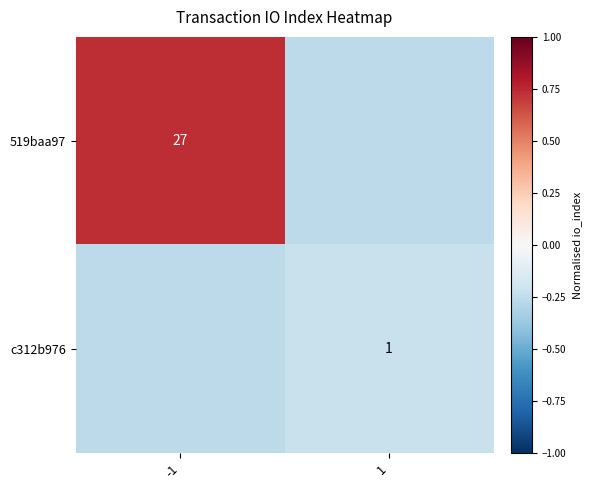

Is the value of 519baa97 at -1 greater than the value of c312b976 at 1?

Yes